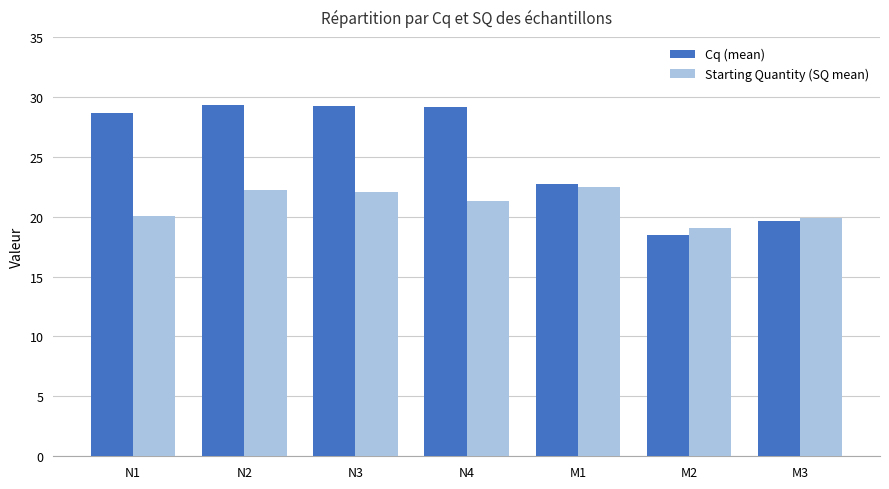

Which series has the largest total across all categories?

Cq (mean)